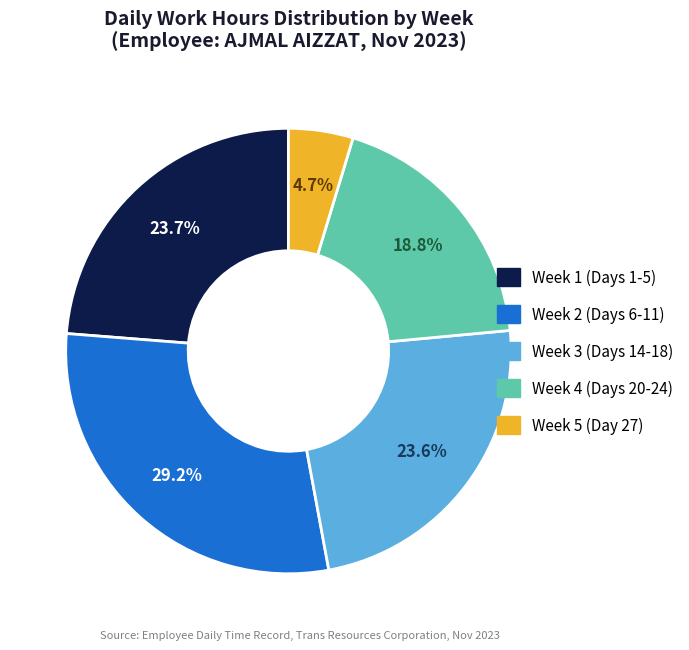

Is there any slice that represents more than half of the pie?

No